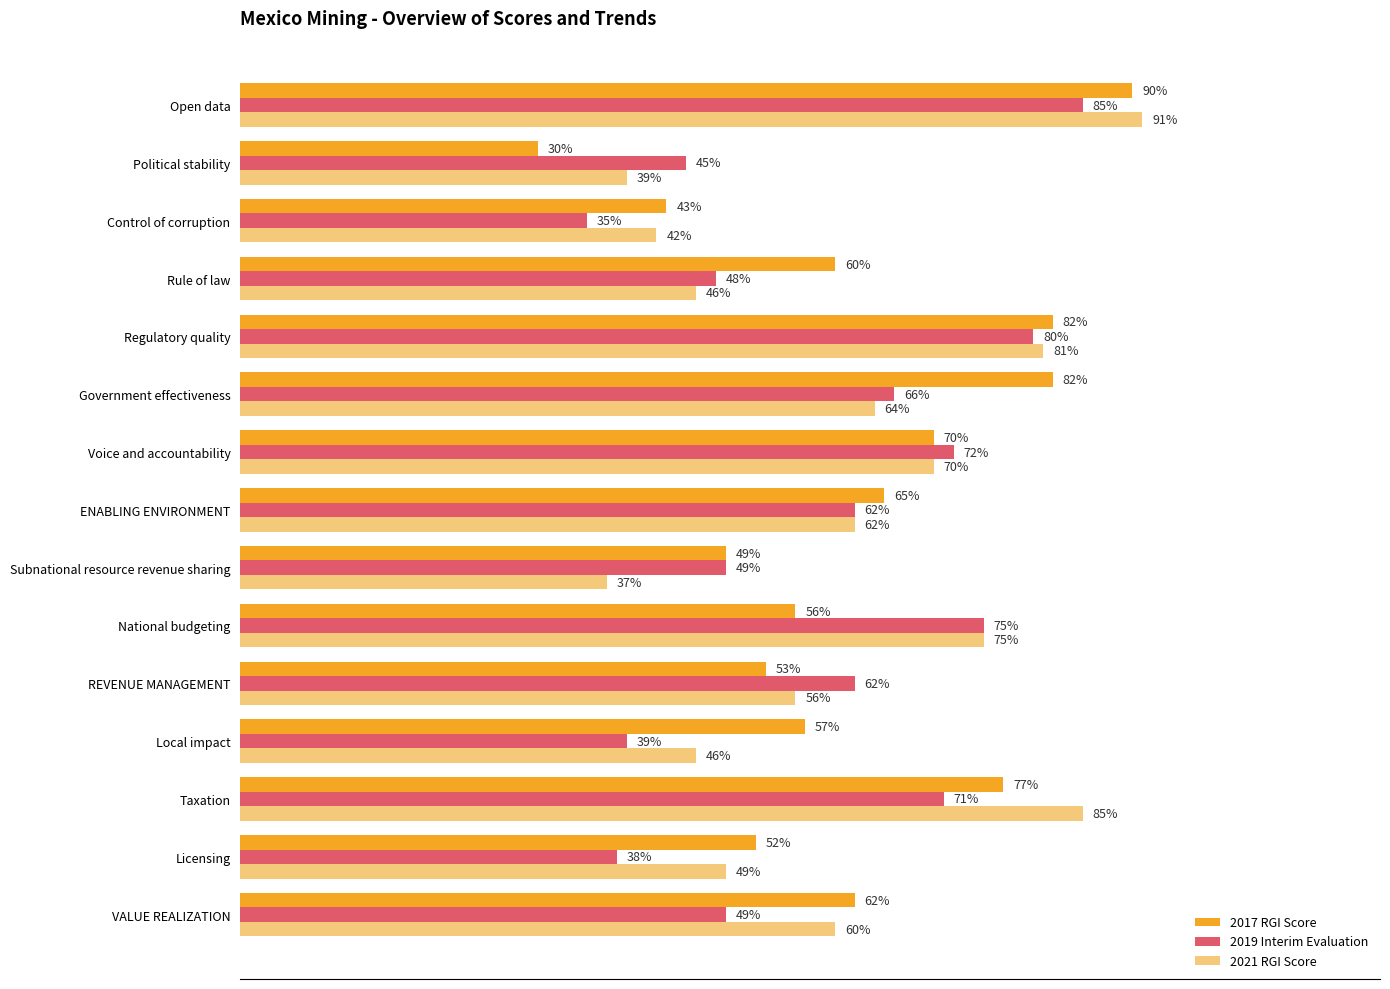

Which series has the widest spread of values?

2017 RGI Score